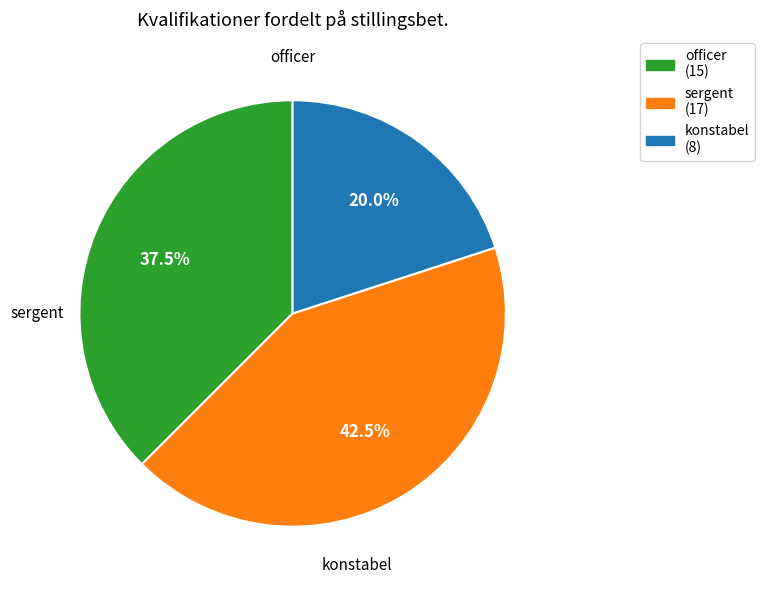

The sergent slice represents 43% of the pie. True or false?

False